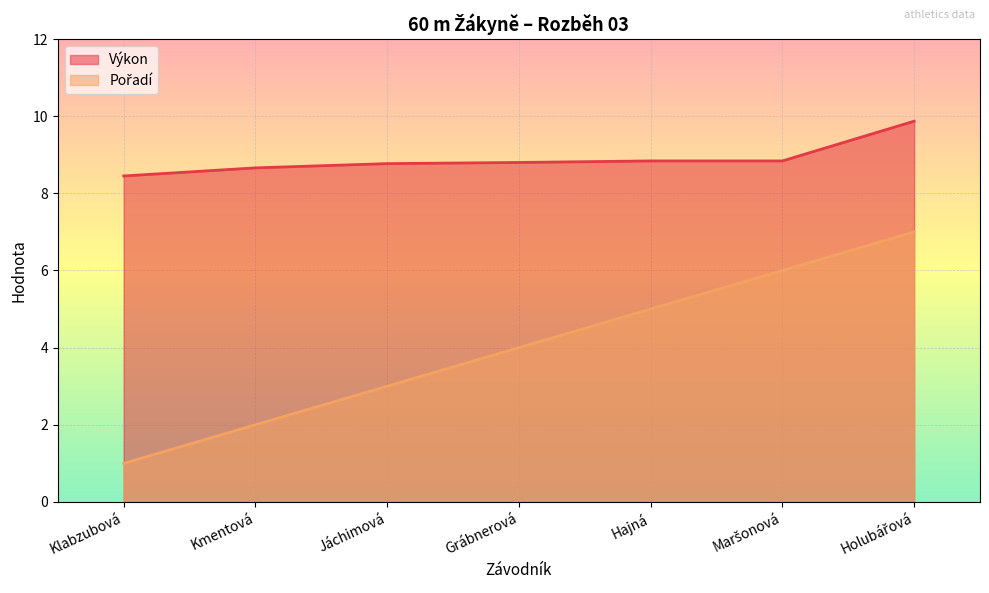

What is the spread (max minus min) of values at Maršonová?

2.8